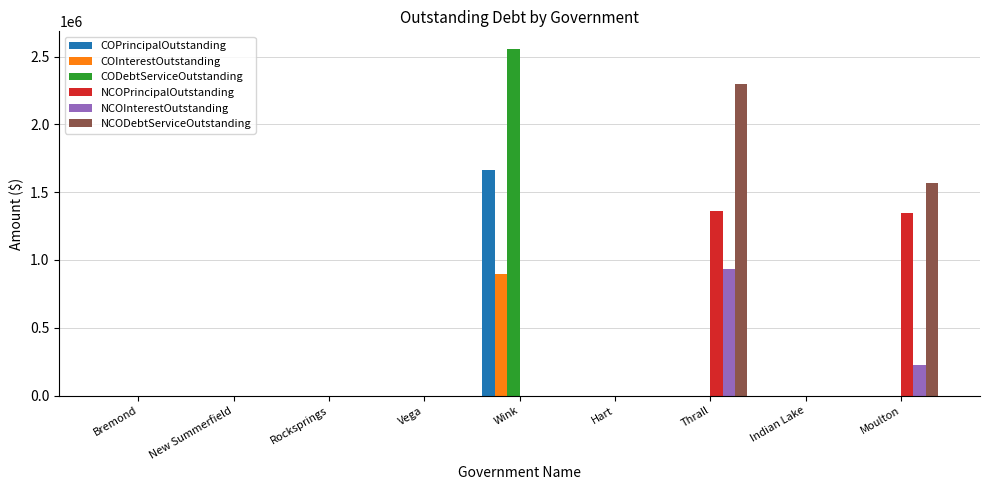

How many groups of bars are there?

9